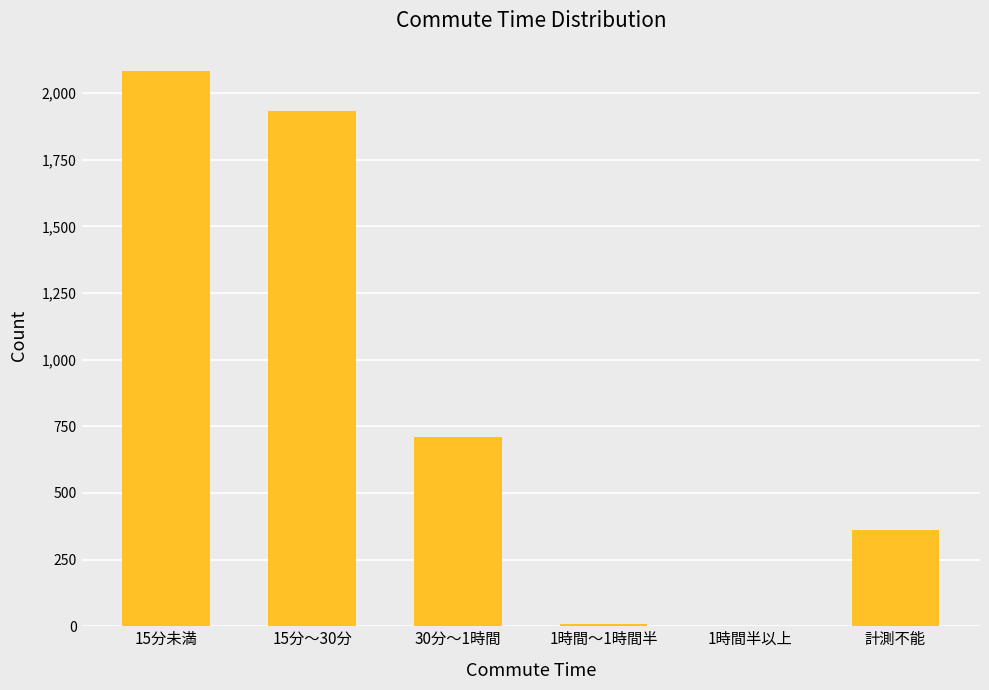

What is the maximum value shown in the chart?

2081